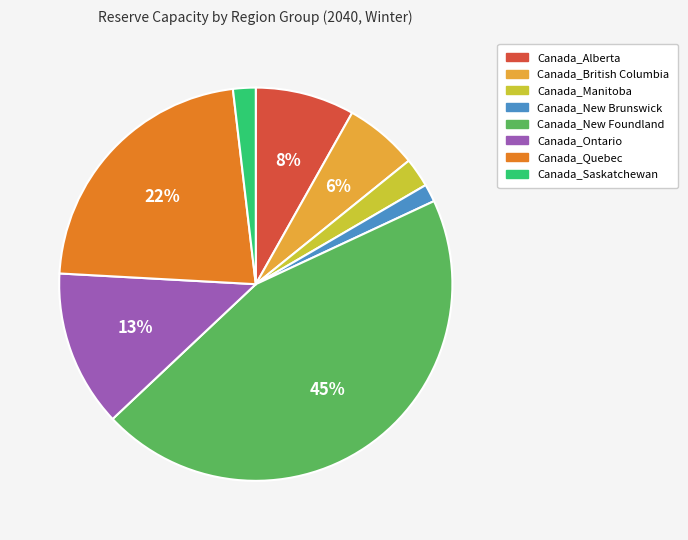

Which has a higher value, Canada_New Foundland or Canada_Quebec?

Canada_New Foundland